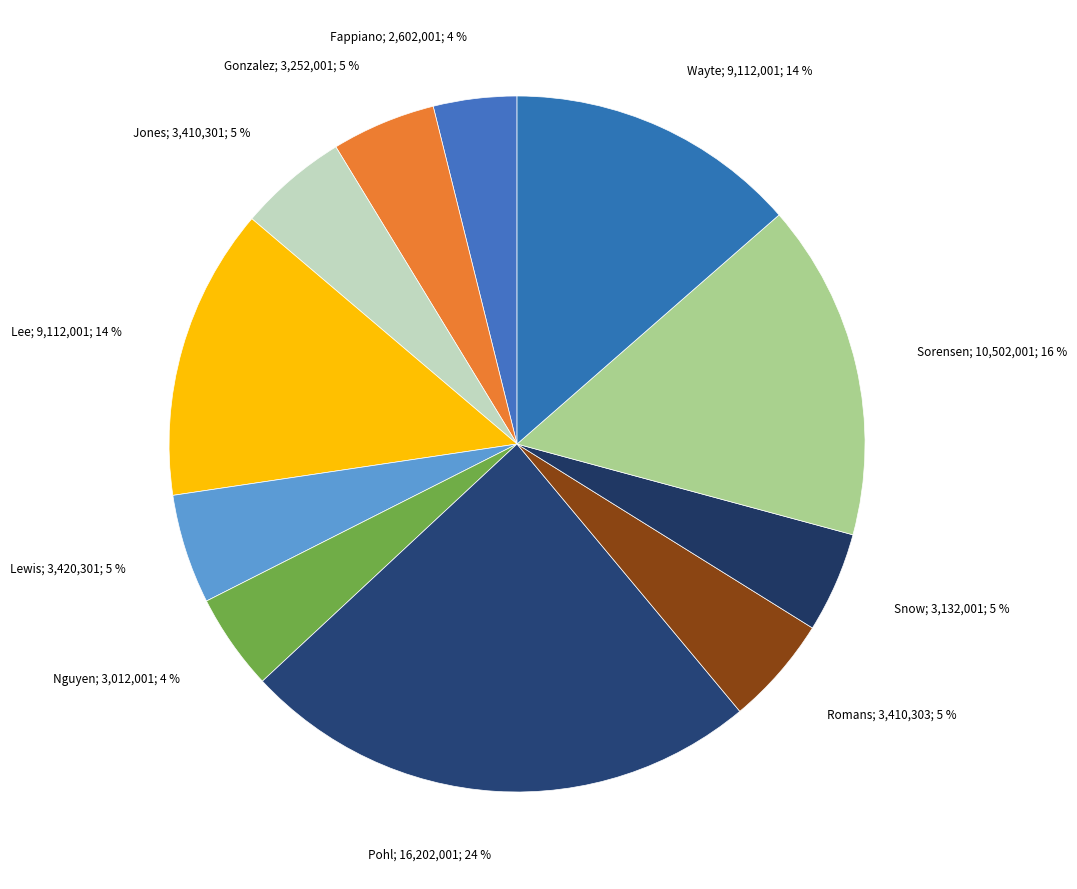

Count the number of slices in the pie.

11